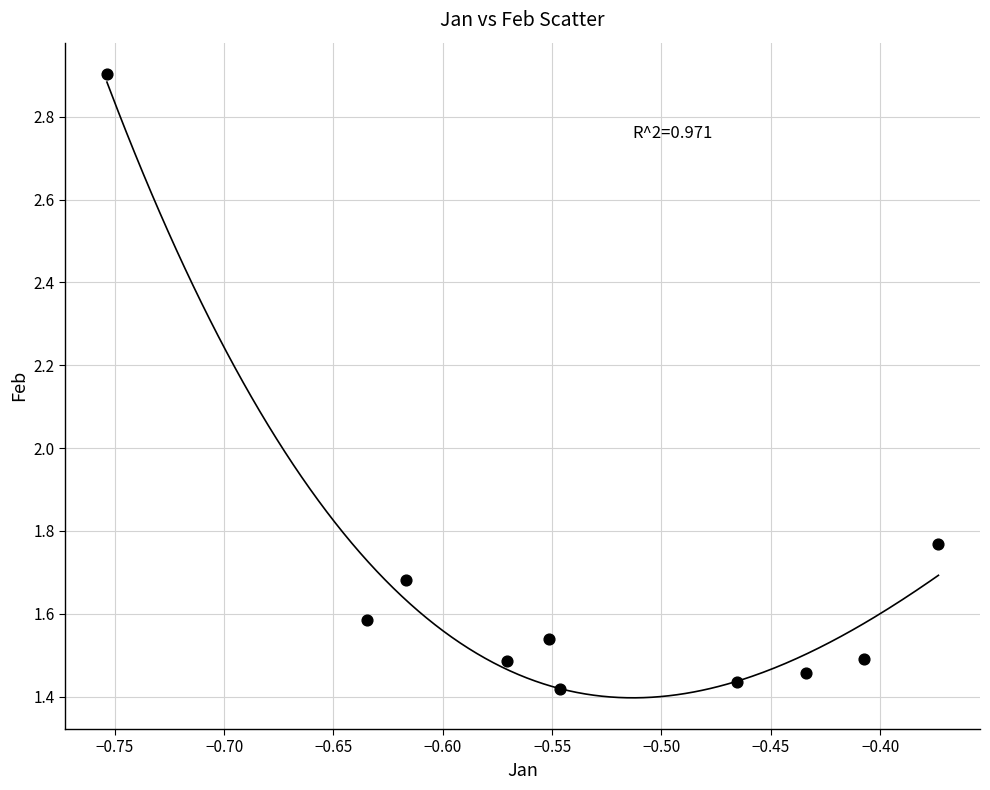

What is the range of X values (max minus min)?

0.4